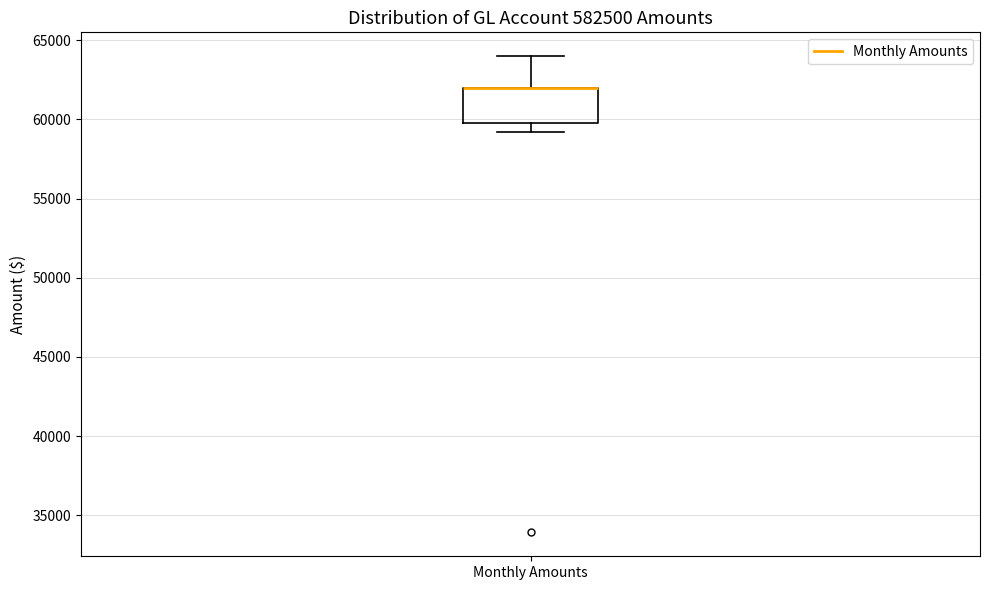

Read this box plot against the y-axis: the position of the median line, the range covered by the box, and the ends of both whiskers. The values are not printed on the chart, so give them approximately, as read against the axis.

median 62000 (drawn on the box's upper edge), box 60000 to 62000, whiskers 59000 to 64000